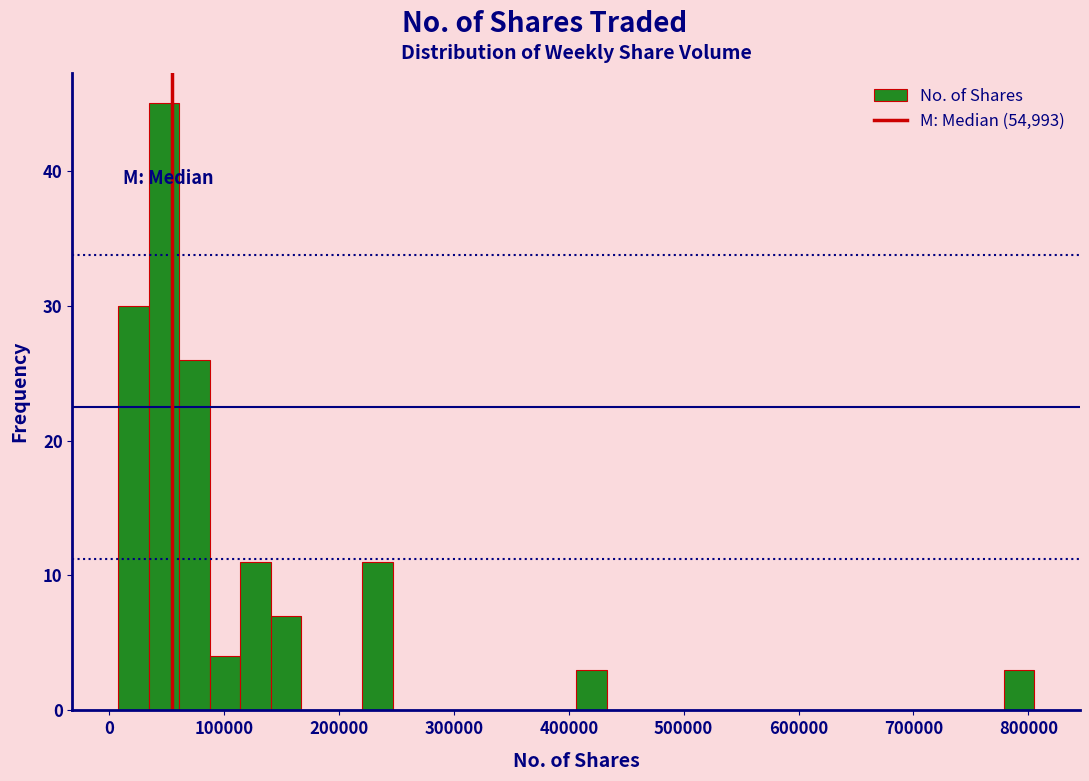

Read against the x-axis, roughly where is the centre of the tallest bar?

50000